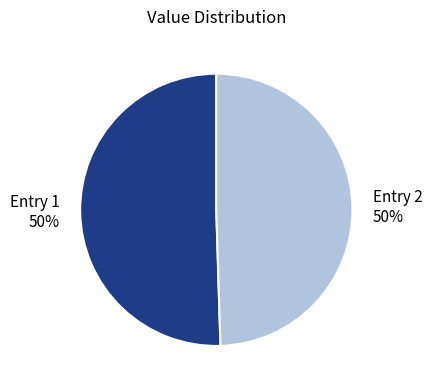

What percentage is the Entry 1 slice, to the nearest percent?

50%